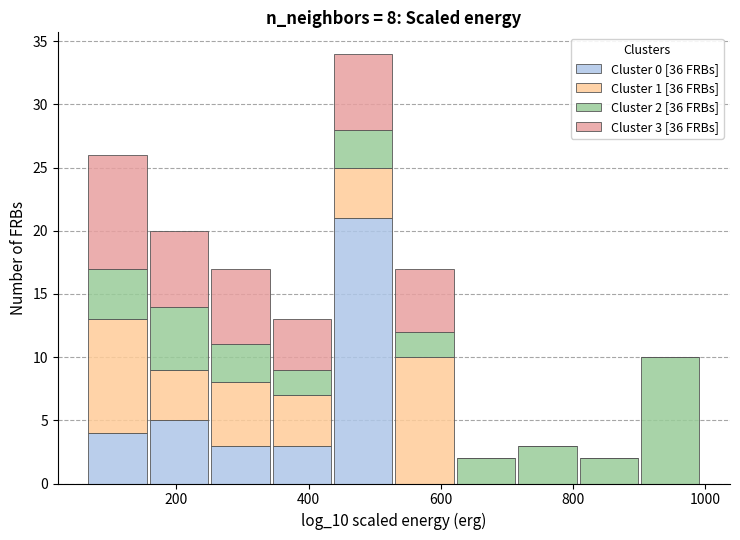

Which range on the x-axis has the tallest stacked bar (by total height)?

440 to 520